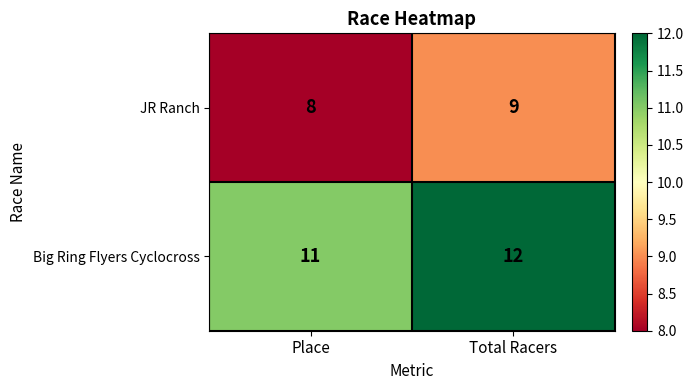

What is the total value across all series at Total Racers?

21